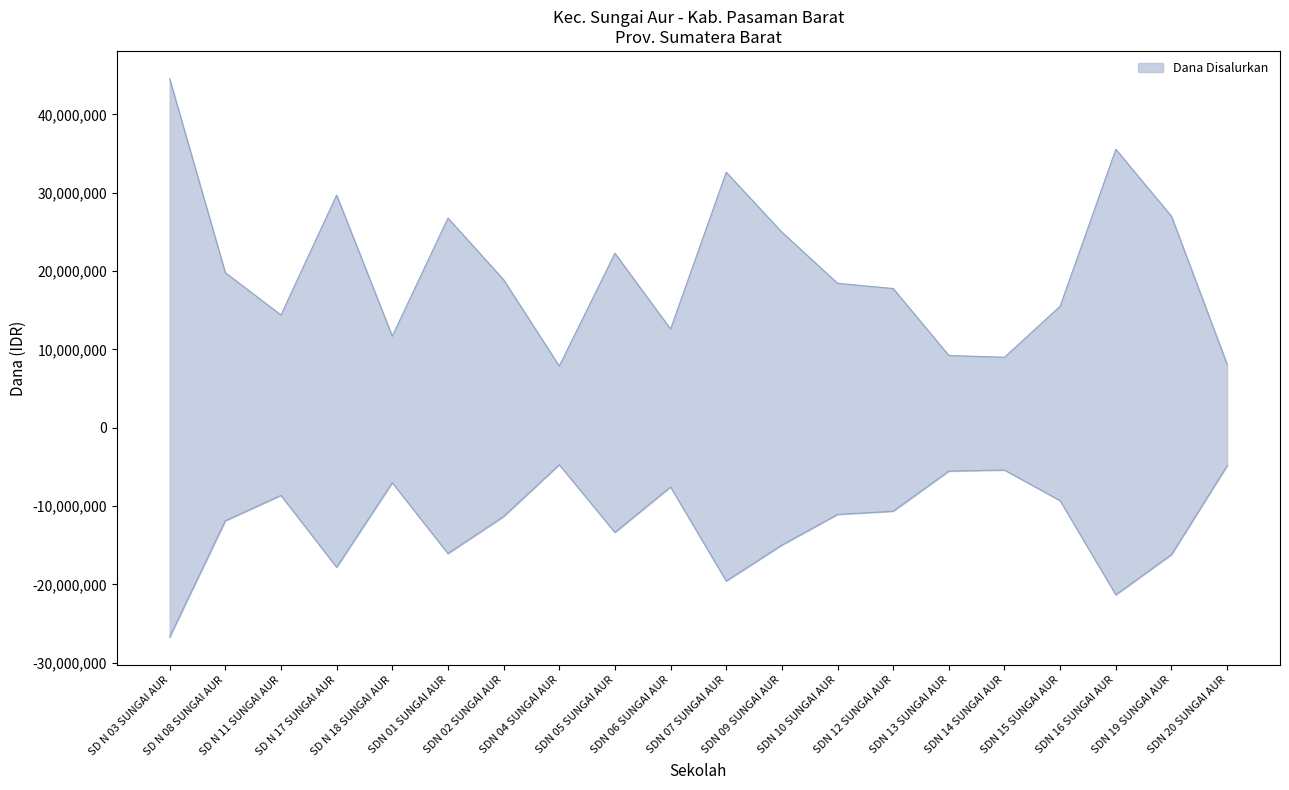

List the labels in order of Dana Disalurkan value, largest first.

SD N 03 SUNGAI AUR, SDN 16 SUNGAI AUR, SDN 07 SUNGAI AUR, SD N 17 SUNGAI AUR, SDN 19 SUNGAI AUR, SDN 01 SUNGAI AUR, SDN 09 SUNGAI AUR, SDN 05 SUNGAI AUR, SD N 08 SUNGAI AUR, SDN 02 SUNGAI AUR, SDN 10 SUNGAI AUR, SDN 12 SUNGAI AUR, SDN 15 SUNGAI AUR, SD N 11 SUNGAI AUR, SDN 06 SUNGAI AUR, SD N 18 SUNGAI AUR, SDN 13 SUNGAI AUR, SDN 14 SUNGAI AUR, SDN 20 SUNGAI AUR, SDN 04 SUNGAI AUR